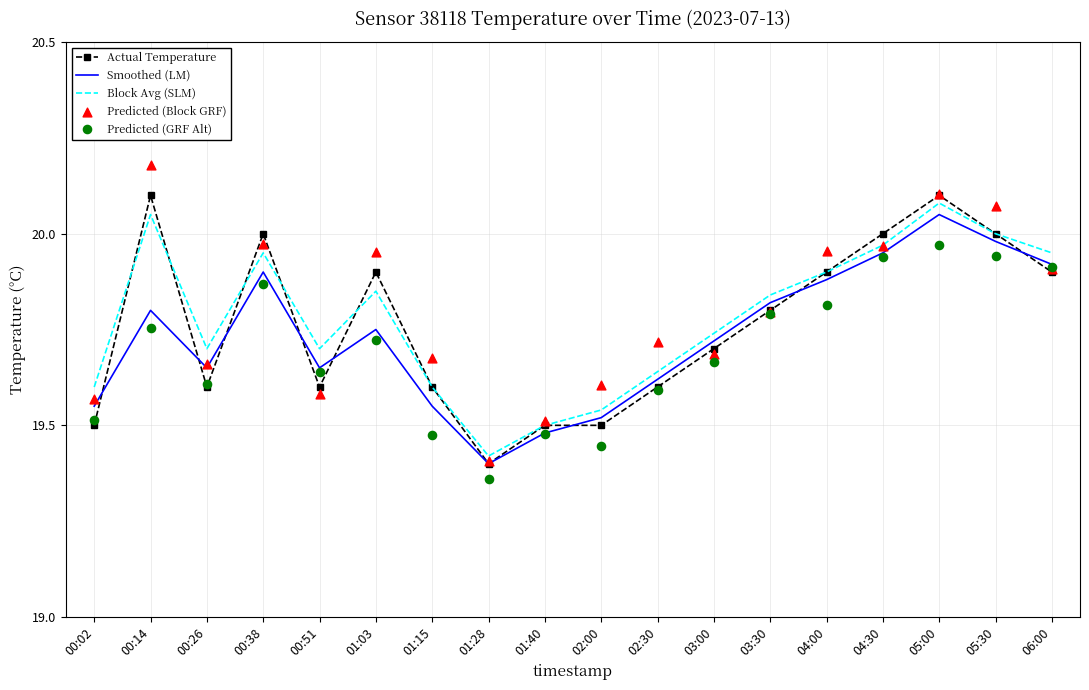

Which series has the largest total across all categories?

Predicted (Block GRF)